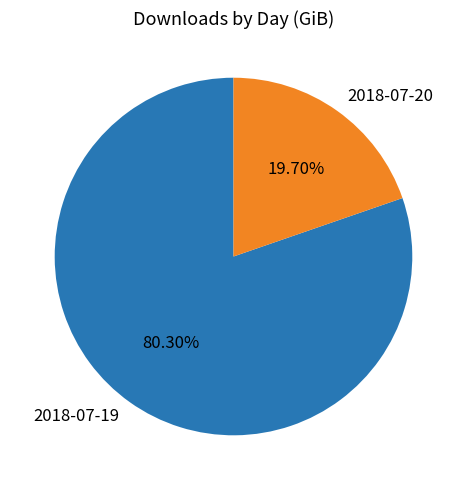

Count the number of slices in the pie.

2